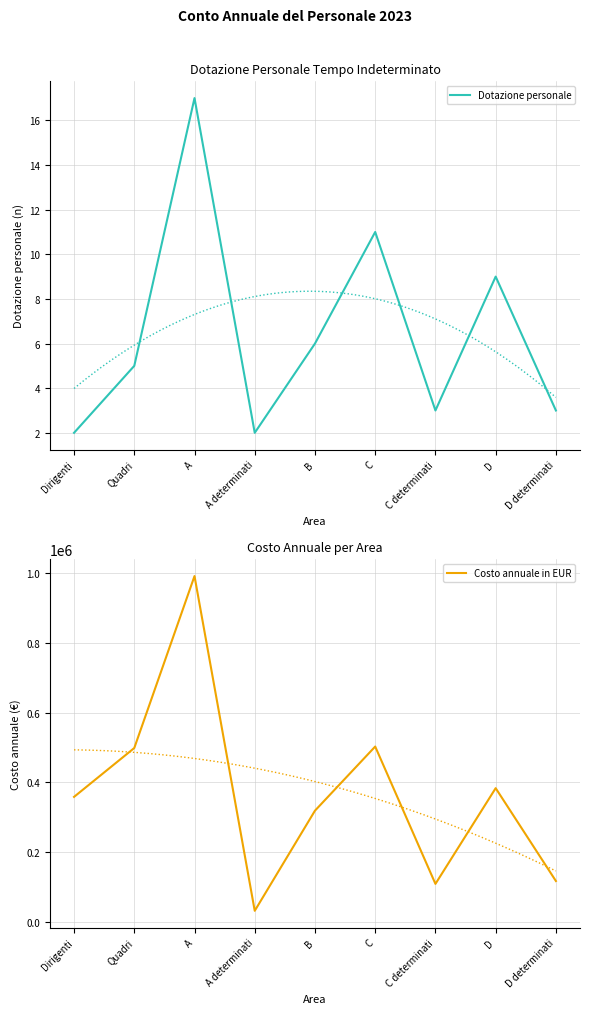

How many lines are shown in the chart?

2